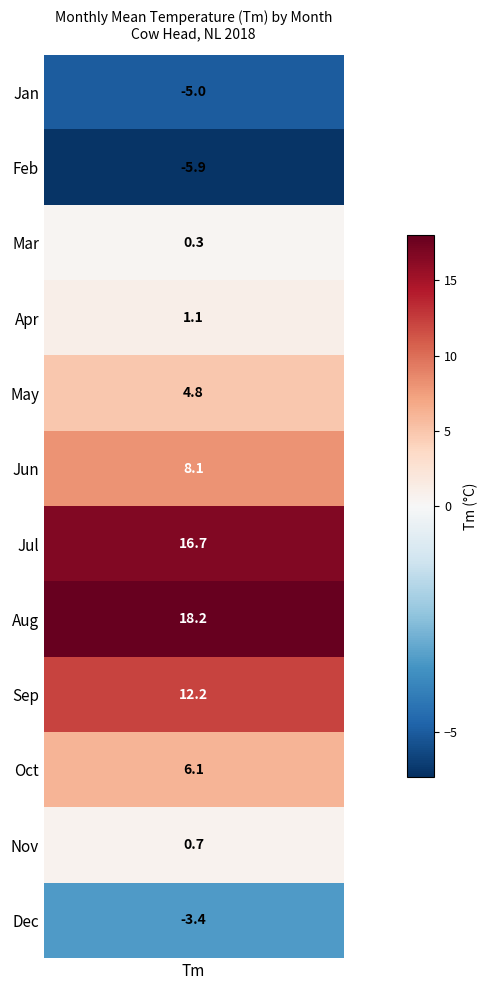

At which category does the chart reach its minimum across all series?

Tm